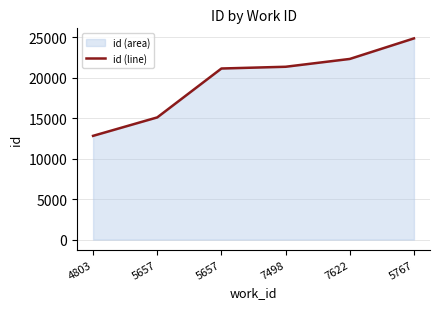

How many values exceed 21373?

2